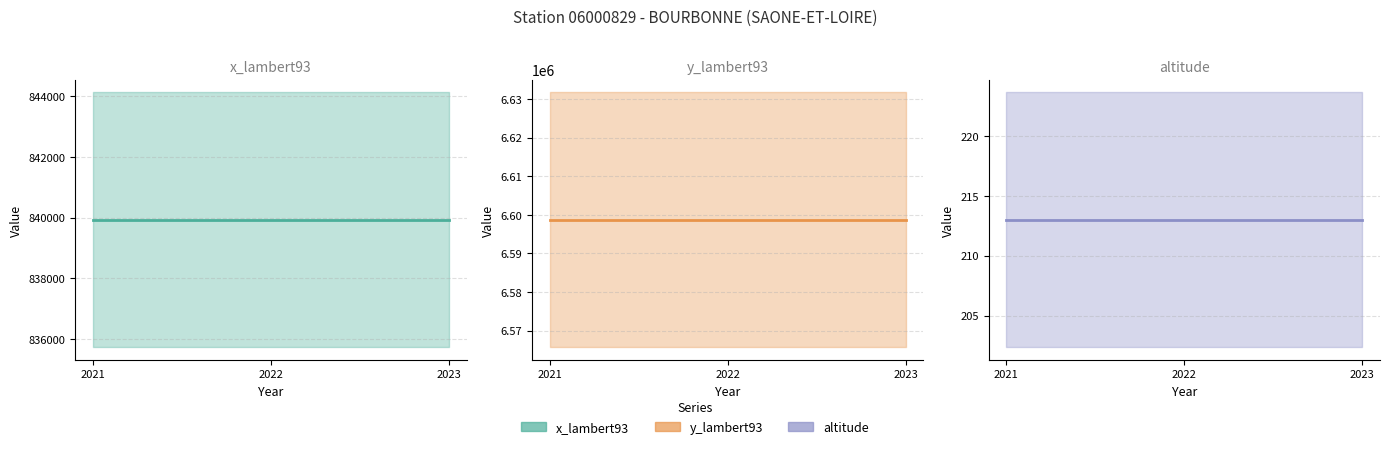

The altitude series shows 333 at 2021. True or false?

False